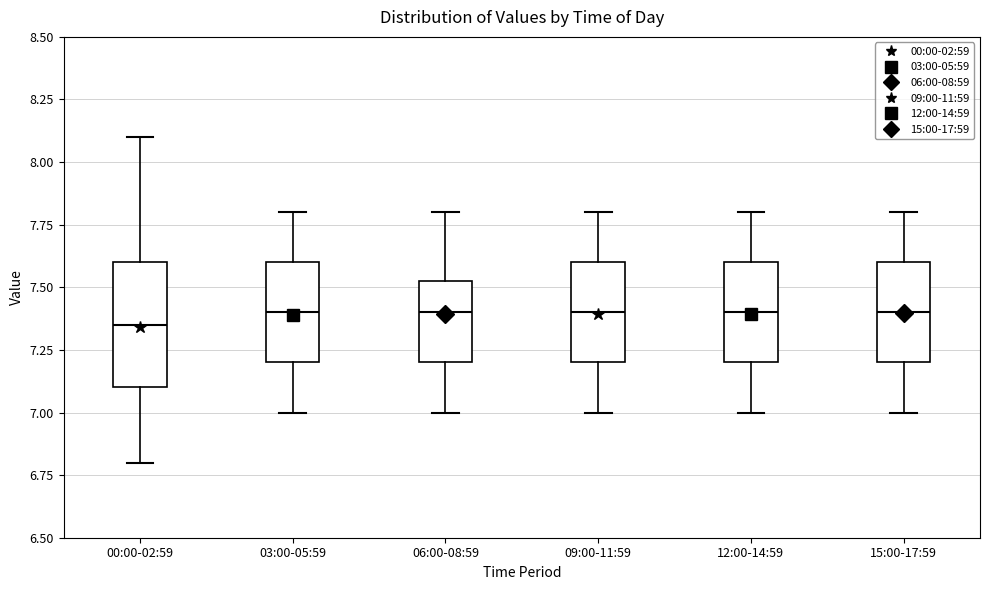

Reading left to right, read every box against the y-axis: the position of its median line, the range the box covers, and the ends of its whiskers. The values are not printed on the chart, so give them approximately, as read against the axis.

00:00-02:59: median 7.35, box 7.10 to 7.60, whiskers 6.80 to 8.10
03:00-05:59: median 7.40, box 7.20 to 7.60, whiskers 7.00 to 7.80
06:00-08:59: median 7.40, box 7.20 to 7.55, whiskers 7.00 to 7.80
09:00-11:59: median 7.40, box 7.20 to 7.60, whiskers 7.00 to 7.80
12:00-14:59: median 7.40, box 7.20 to 7.60, whiskers 7.00 to 7.80
15:00-17:59: median 7.40, box 7.20 to 7.60, whiskers 7.00 to 7.80